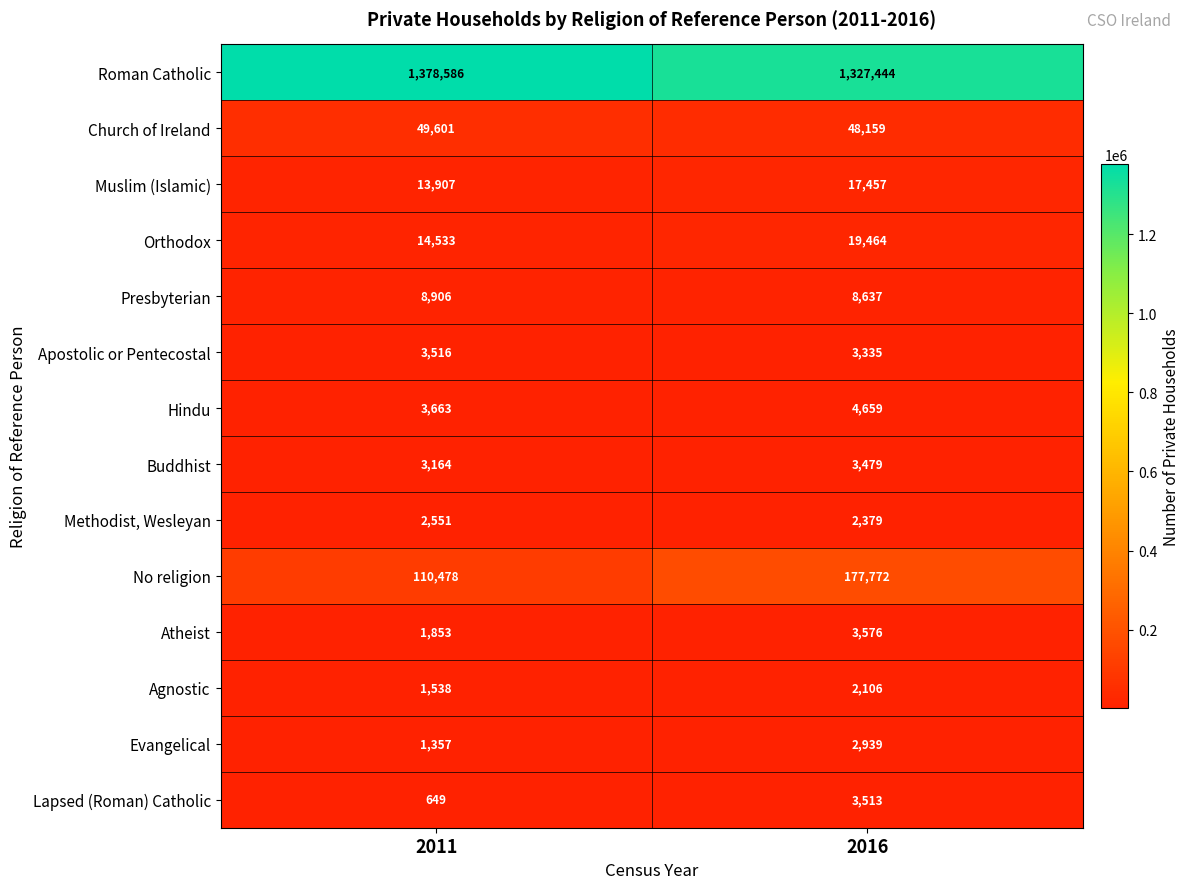

Between 2011 and 2016, which series saw the biggest shift?

No religion